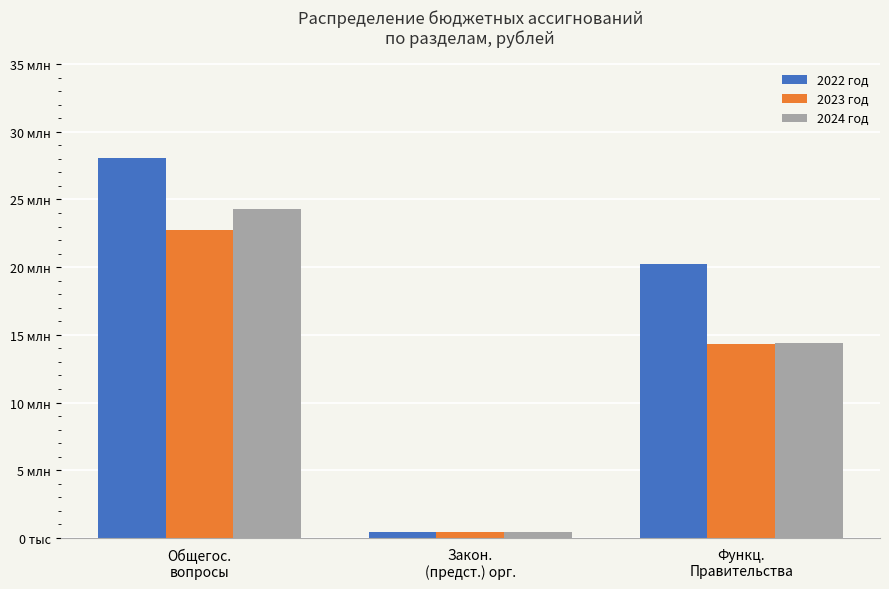

What is the label of the 1st bar from the left?

Общегос.
вопросы